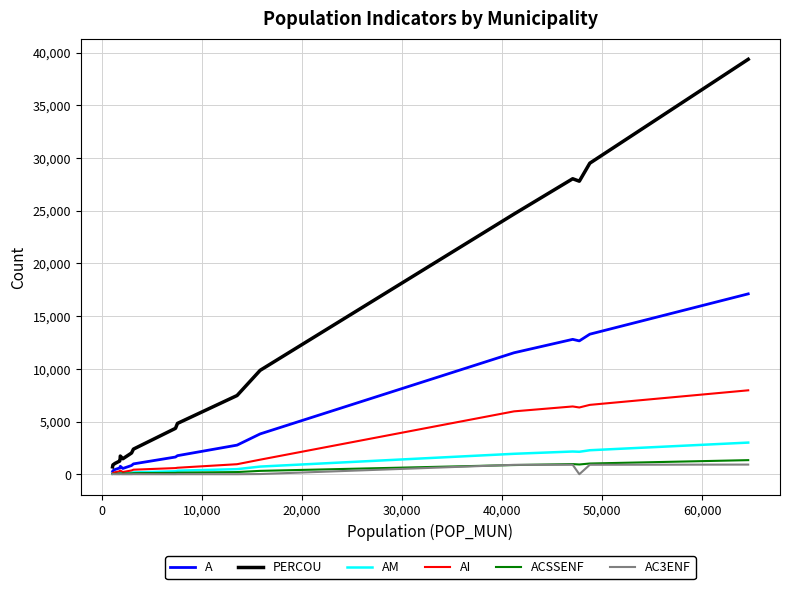

Which series has the largest total across all categories?

PERCOU